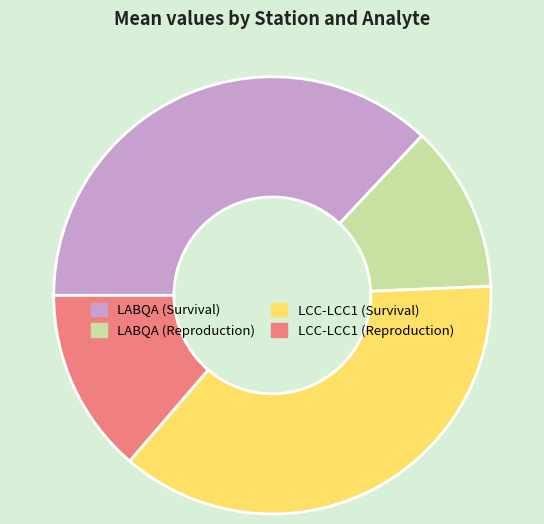

How many slices are in this pie chart?

4